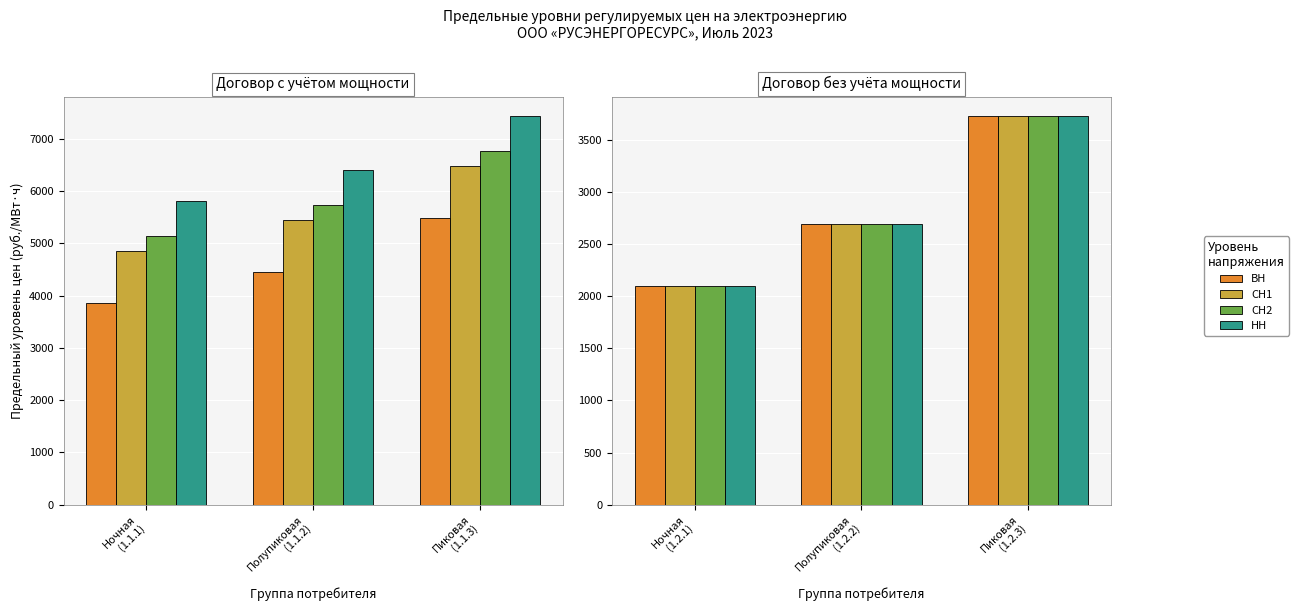

Which series has the largest range (max minus min)?

ВН